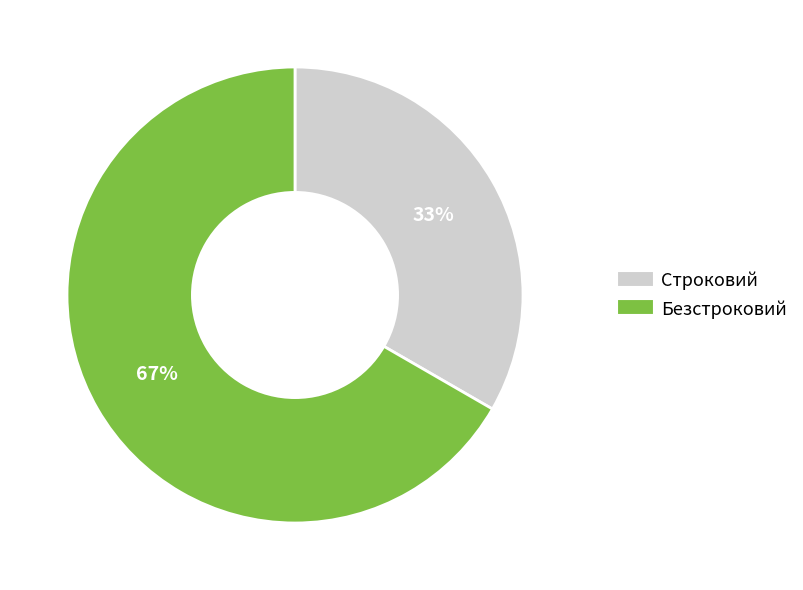

Count the number of slices in the pie.

2